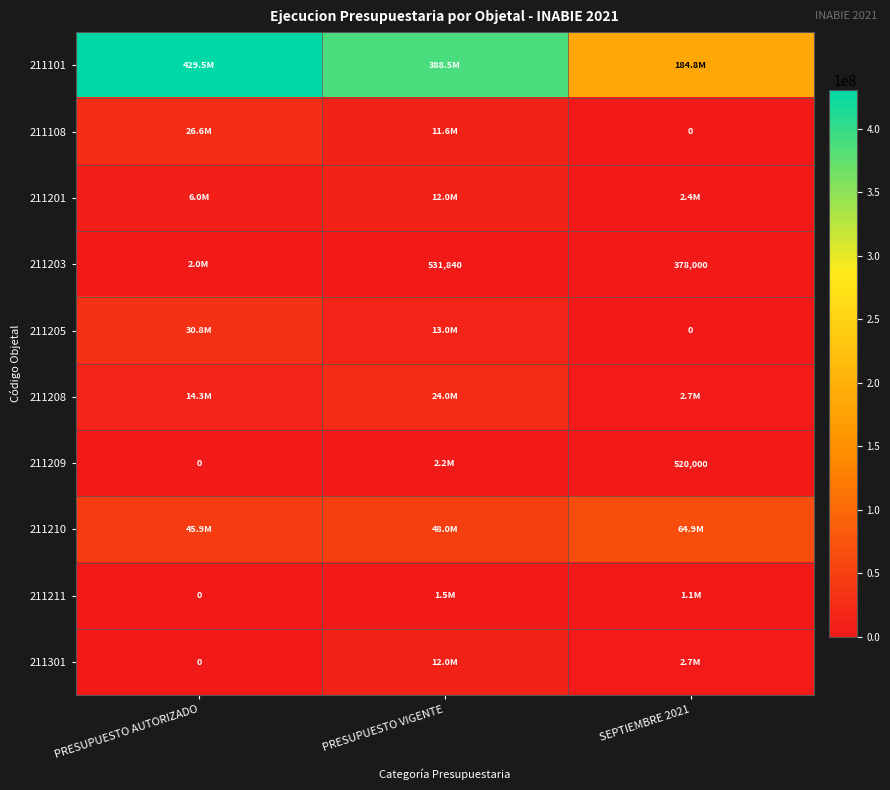

Where is 211201 nearest to the value 7208806?

PRESUPUESTO AUTORIZADO